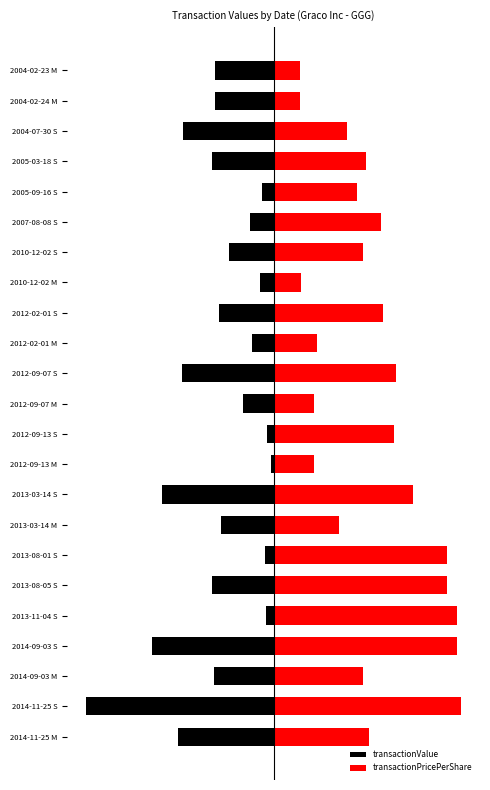

List the series in order of their peak value, lowest first.

transactionValue, transactionPricePerShare